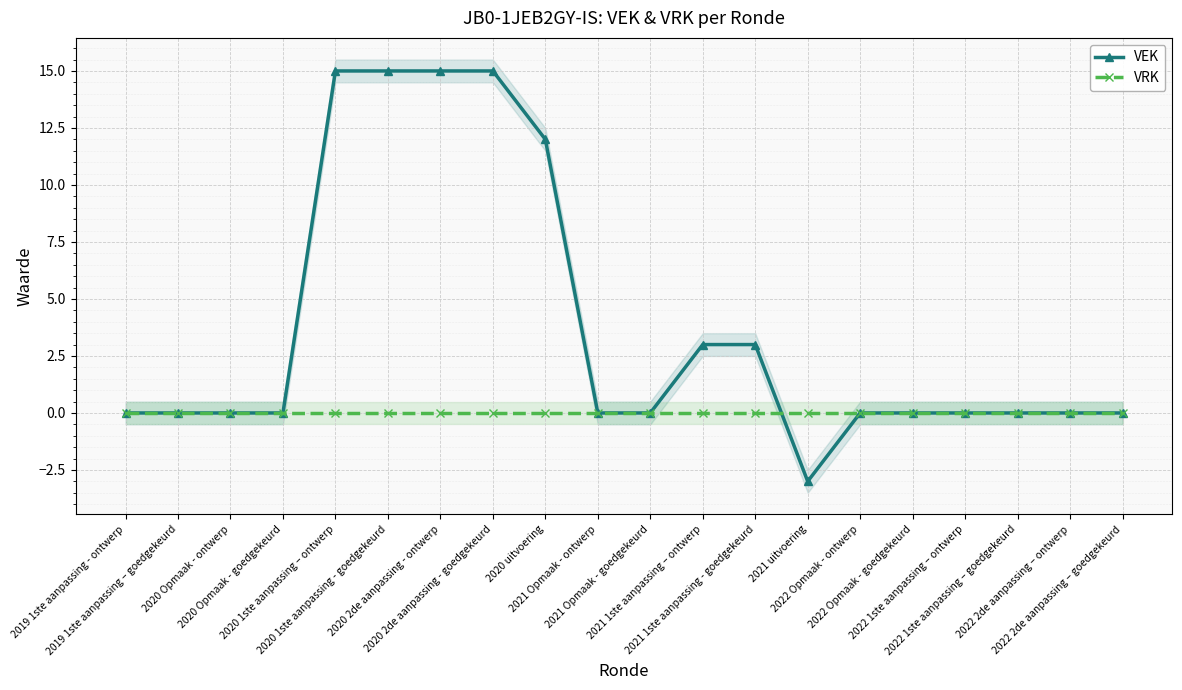

At which category does the chart reach its minimum across all series?

2021 uitvoering